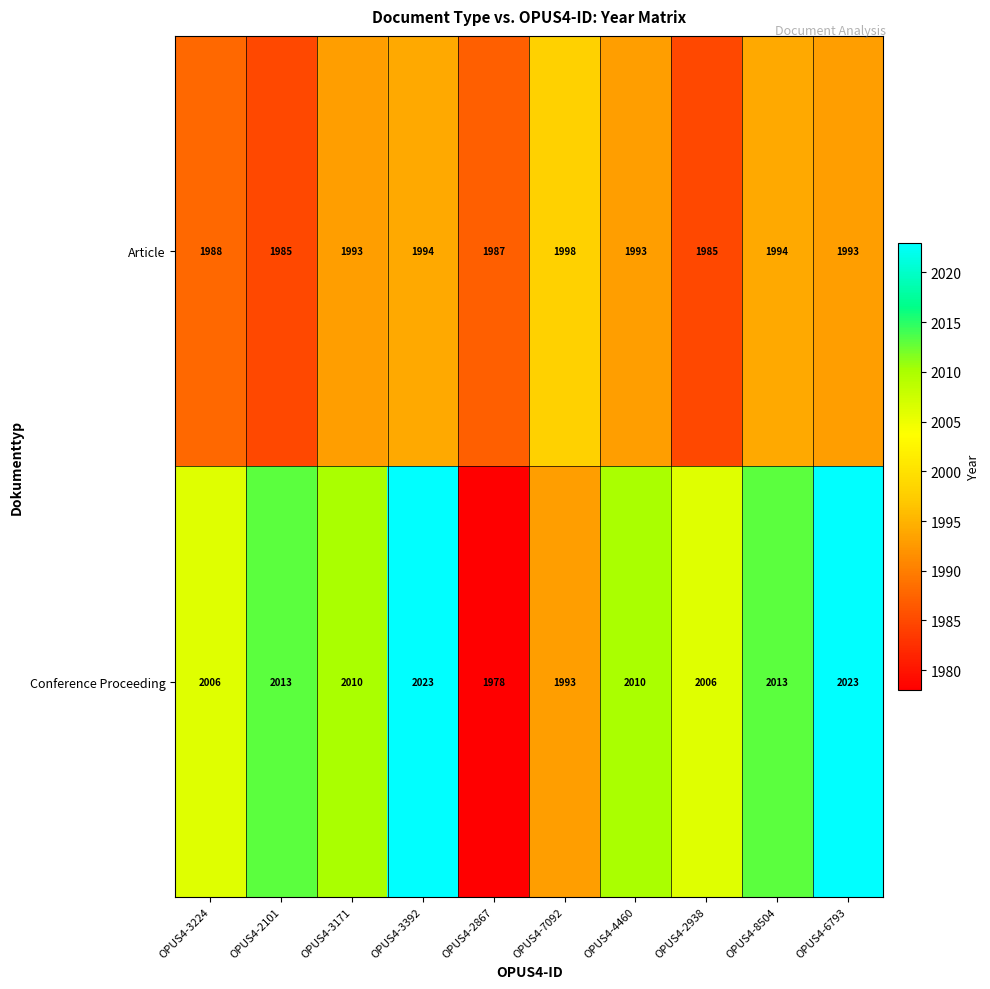

Reading left to right, list all the values displayed in this chart.

Article: 1988	1985	1993	1994	1987	1998	1993	1985	1994	1993
Conference Proceeding: 2006	2013	2010	2023	1978	1993	2010	2006	2013	2023